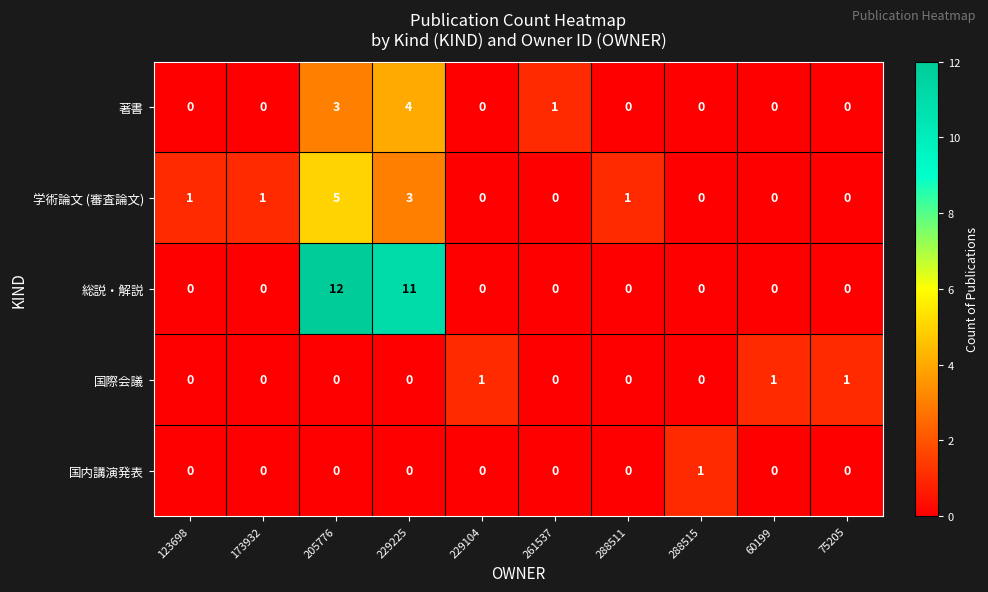

What is the difference between the maximum and minimum values in the 著書 series?

4